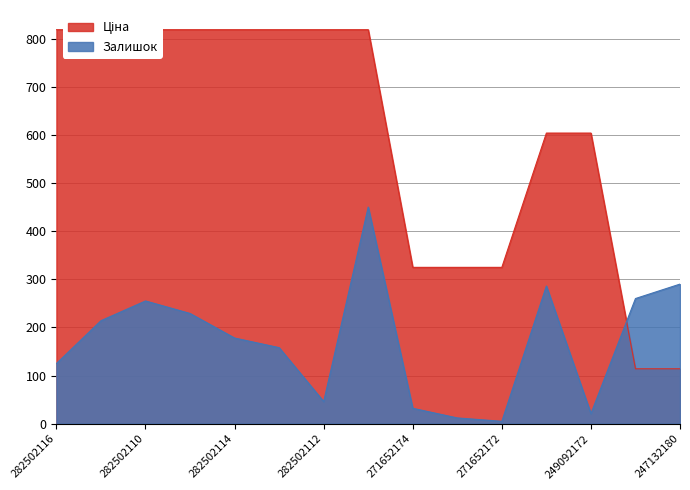

What is the greatest value displayed?

818.5